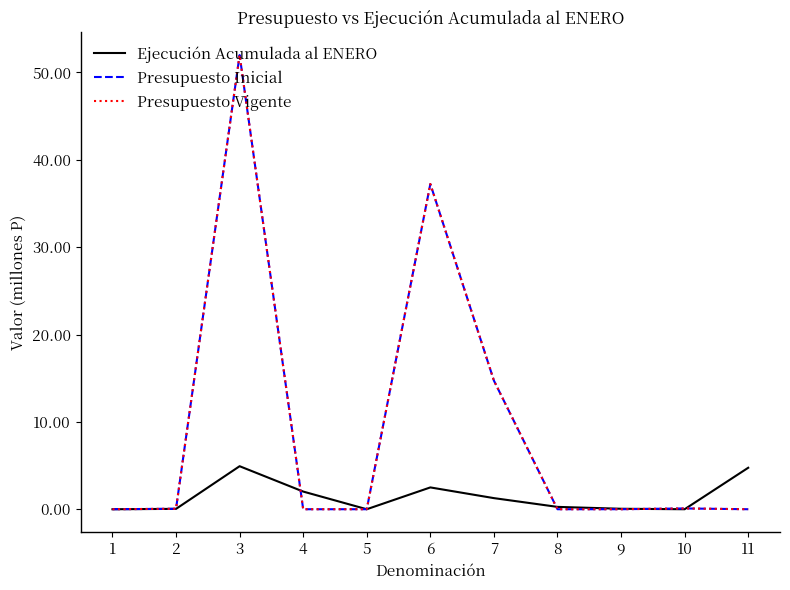

Does the chart have visible grid lines?

No